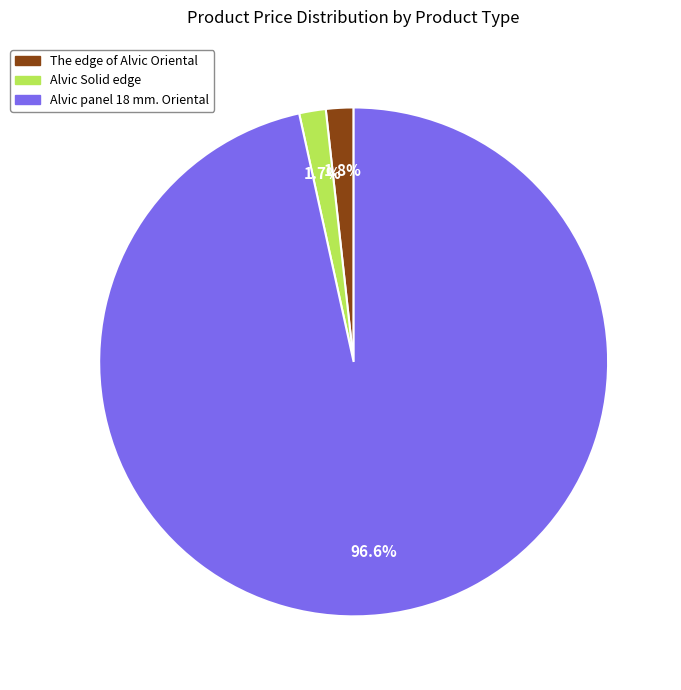

Does any single category account for the majority?

Yes